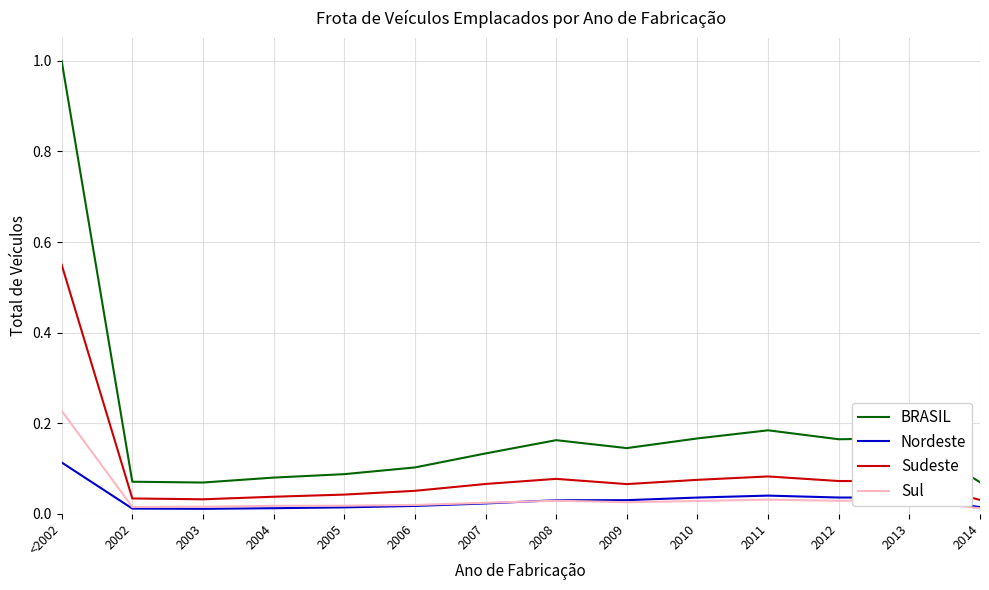

True or false: BRASIL has a value of 0.1 at 2004.

True